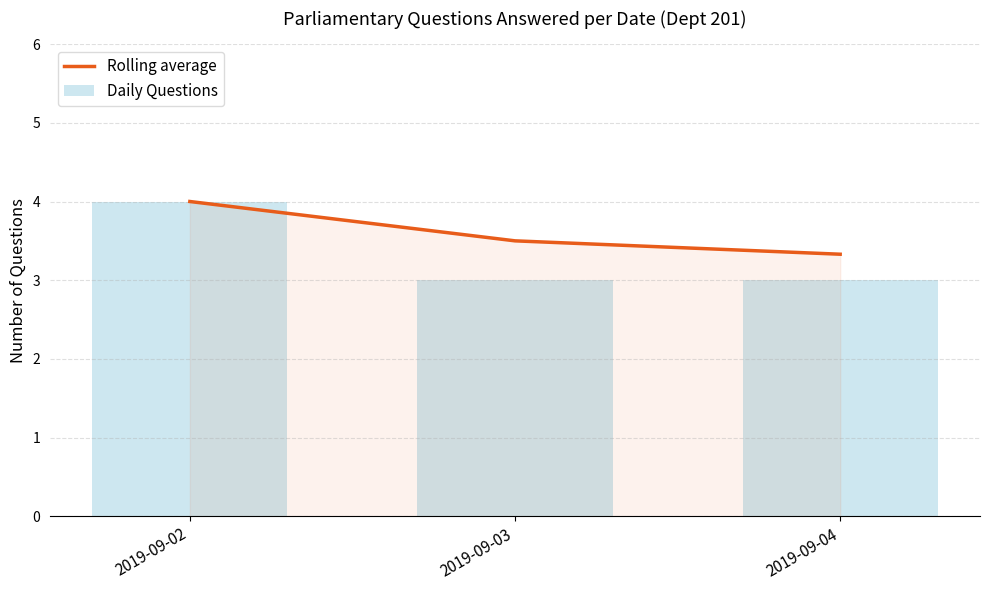

List the series in order of their overall mean, highest first.

Rolling average, Daily Questions